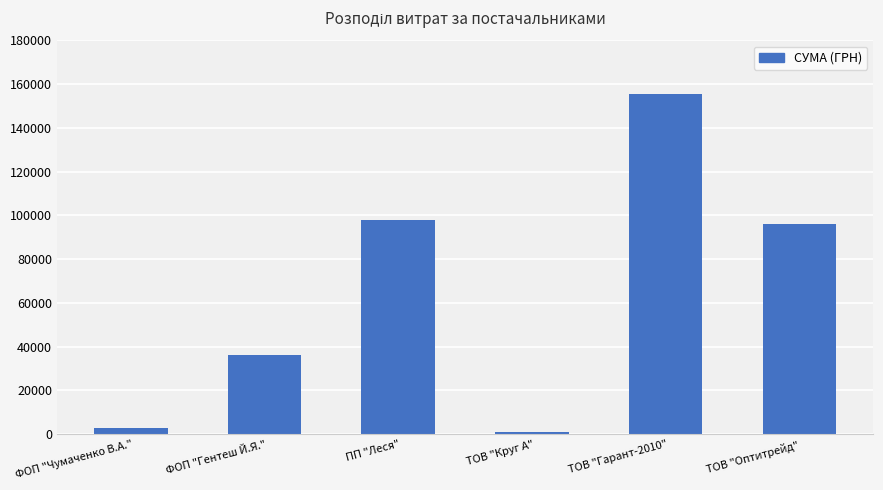

What value does the data have at ТОВ "Гарант-2010"?

155692.9